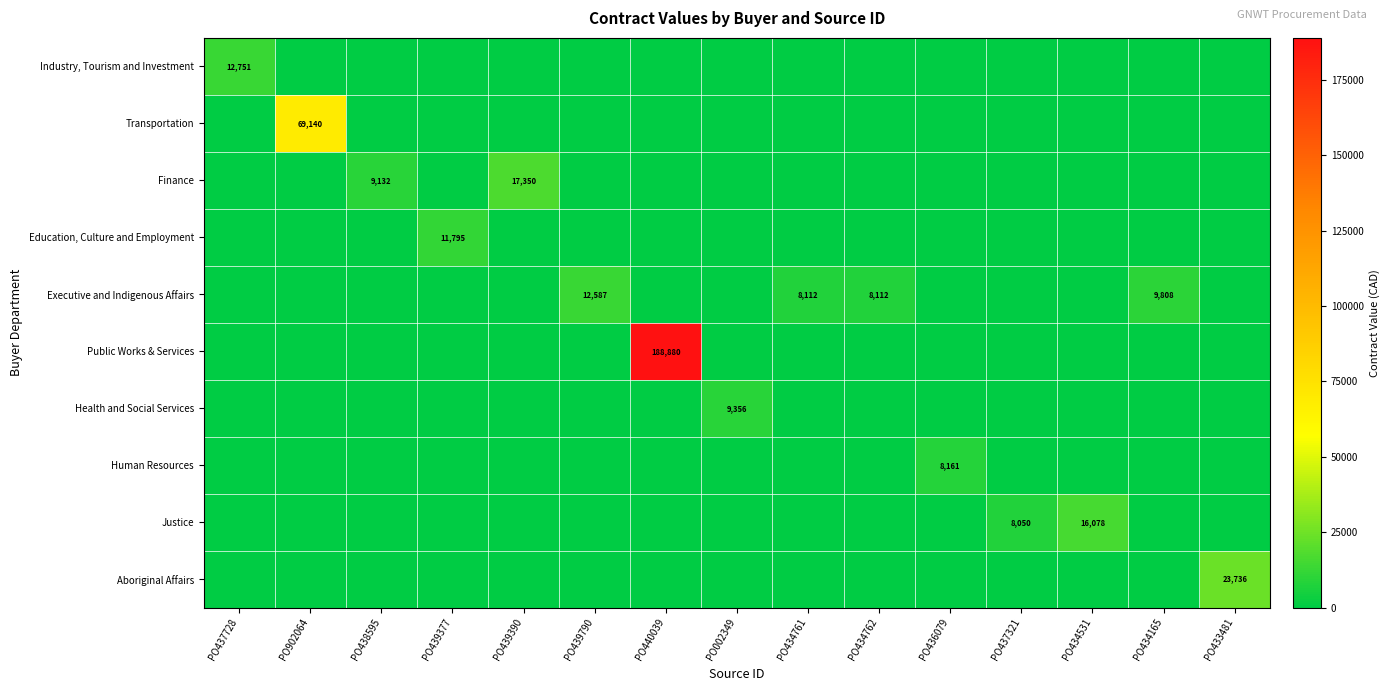

What is the greatest value displayed?

188880.0